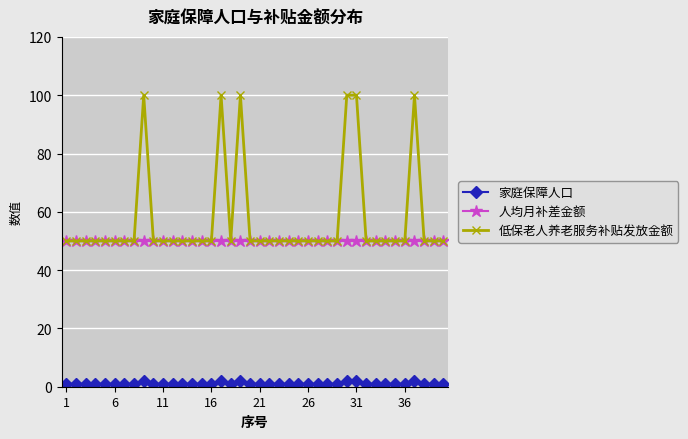

What is the smallest value displayed?

1